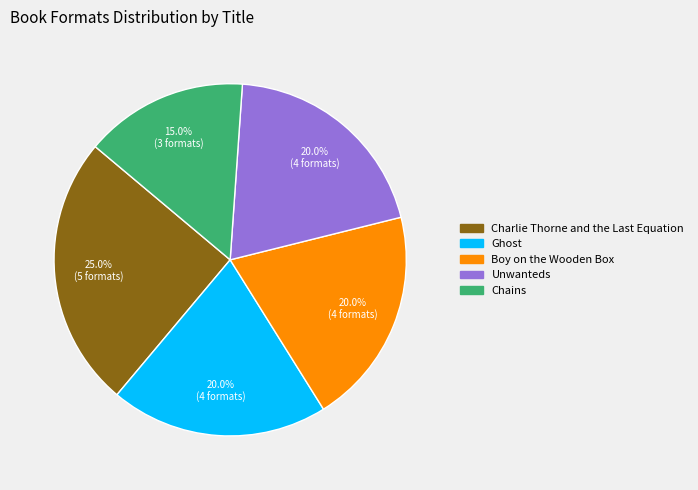

To the nearest percent, what is the difference between the Chains and Unwanteds slice percentages?

5%